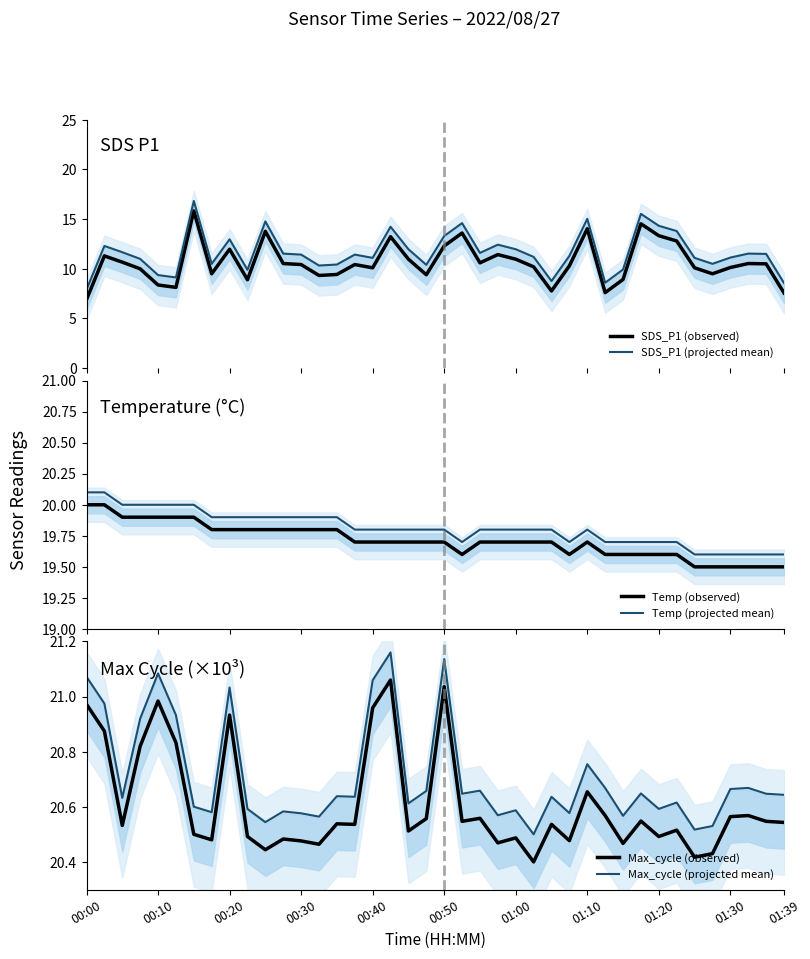

Is it true that Temp (projected mean) equals 8.6 at 33?

False